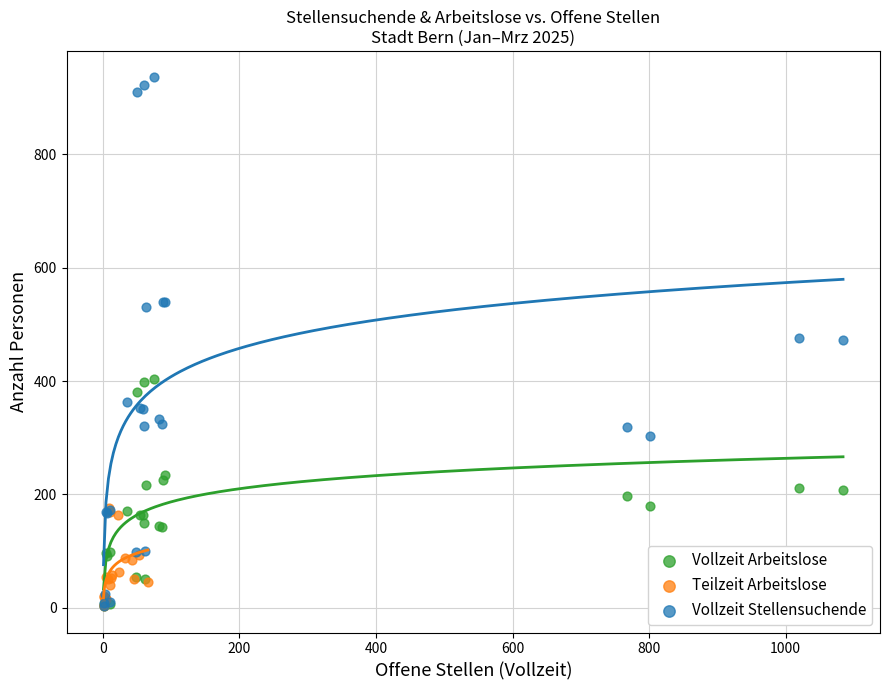

Which series contains the highest Y value?

Vollzeit Stellensuchende